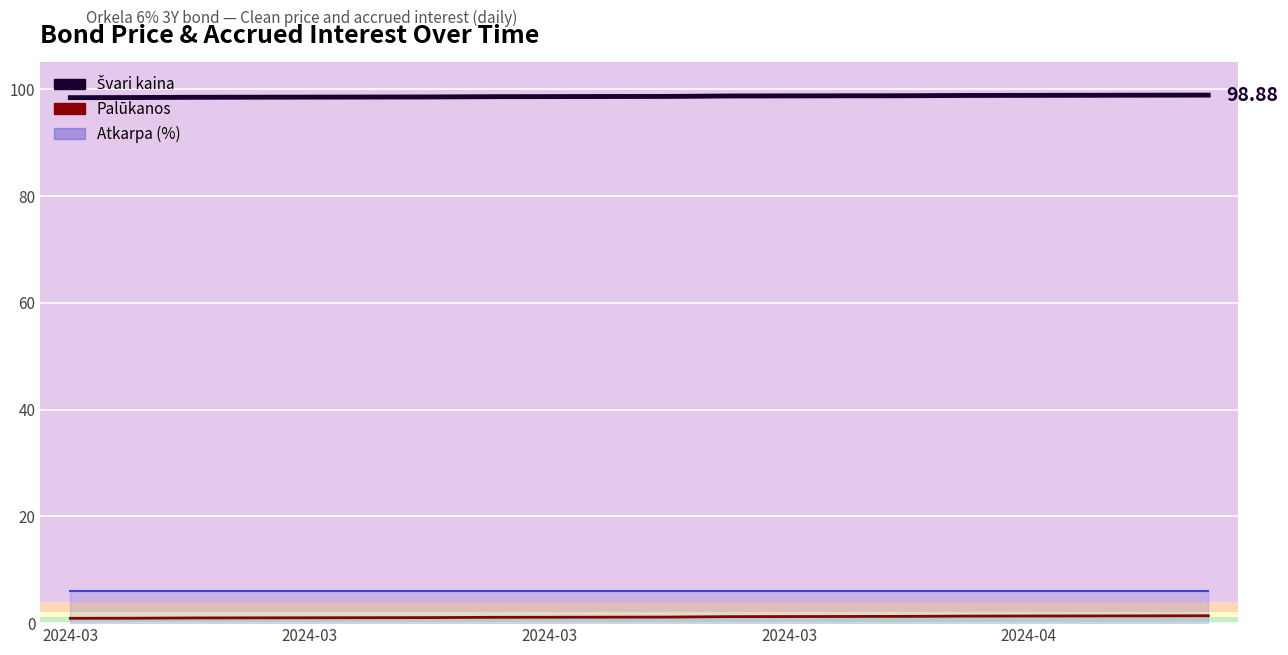

At which label is Švari kaina closest to 98?

2024-03